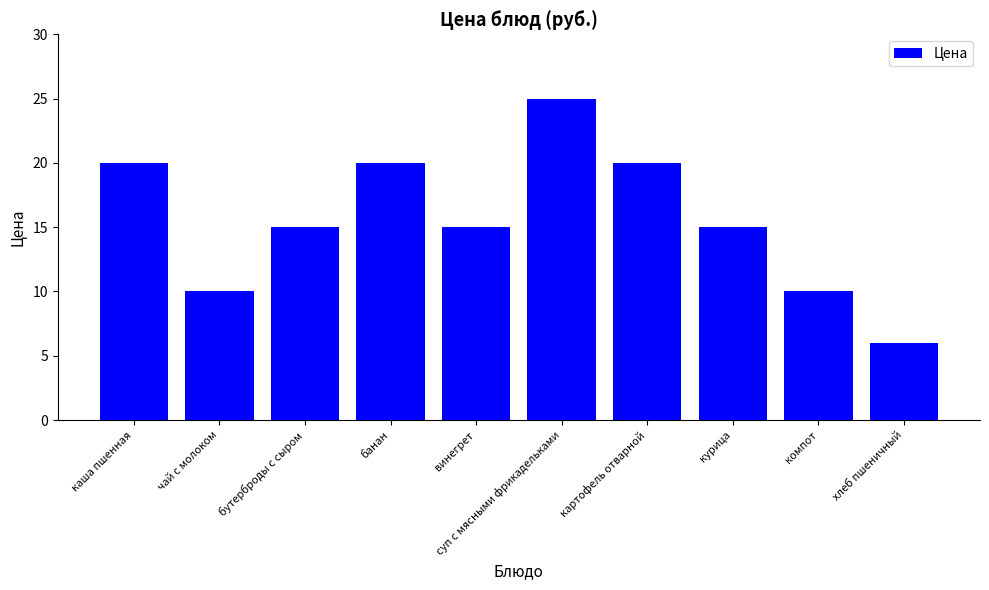

Approximately how many times larger is the value at чай с молоком compared to бутерброды с сыром?

0.7